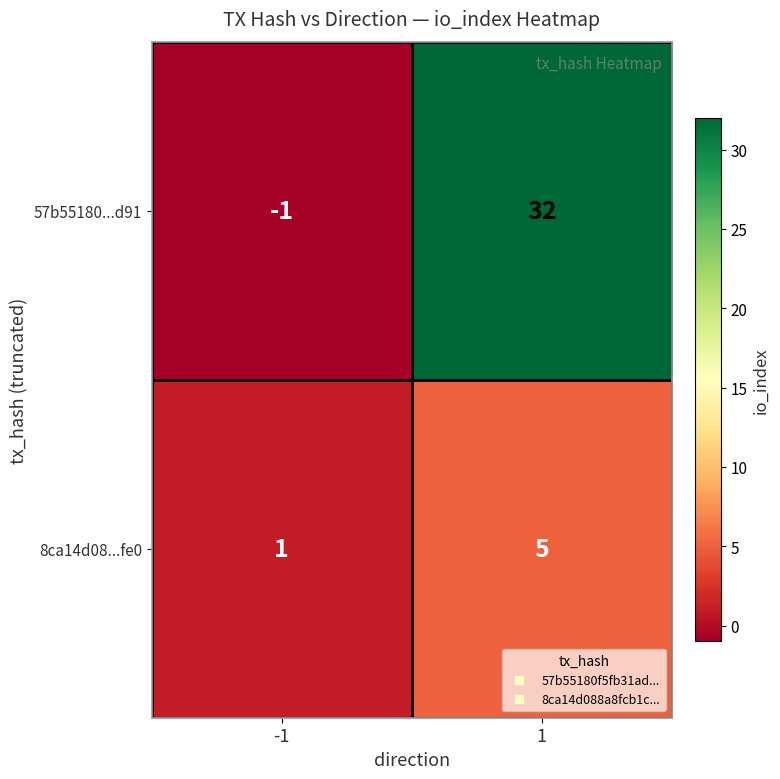

True or false: 57b55180...d91 has a value of -1 at -1.

True